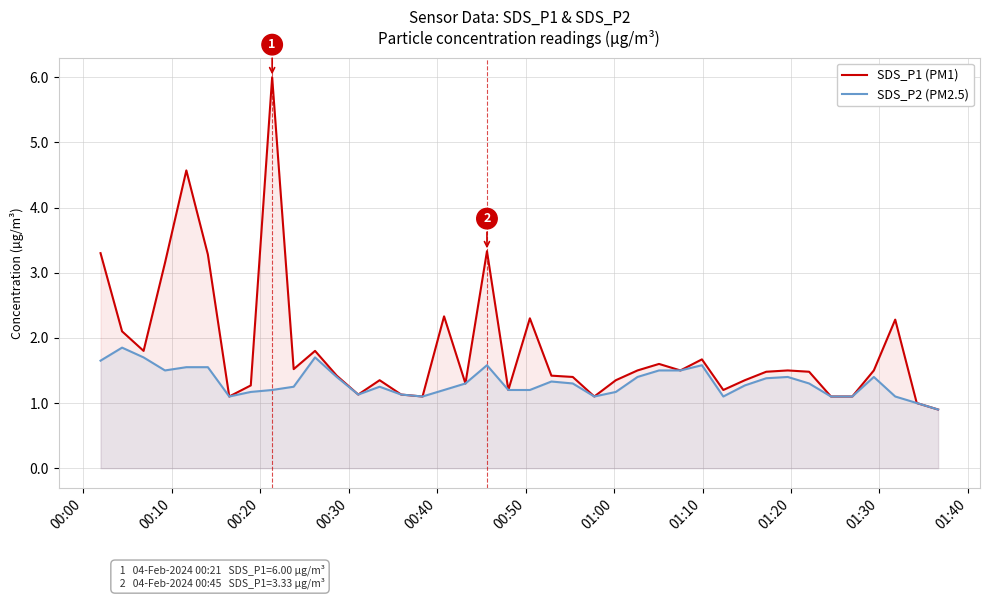

What is the greatest value displayed?

6.0